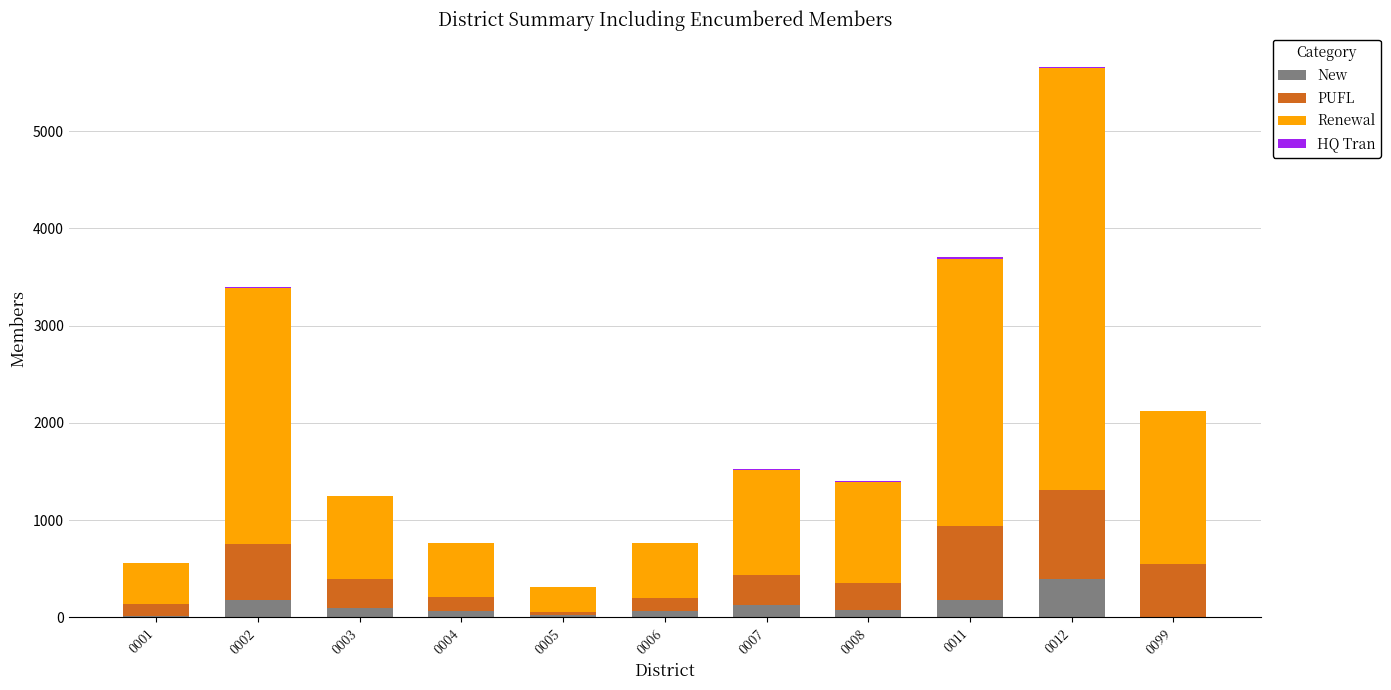

What is the maximum value for New?

390